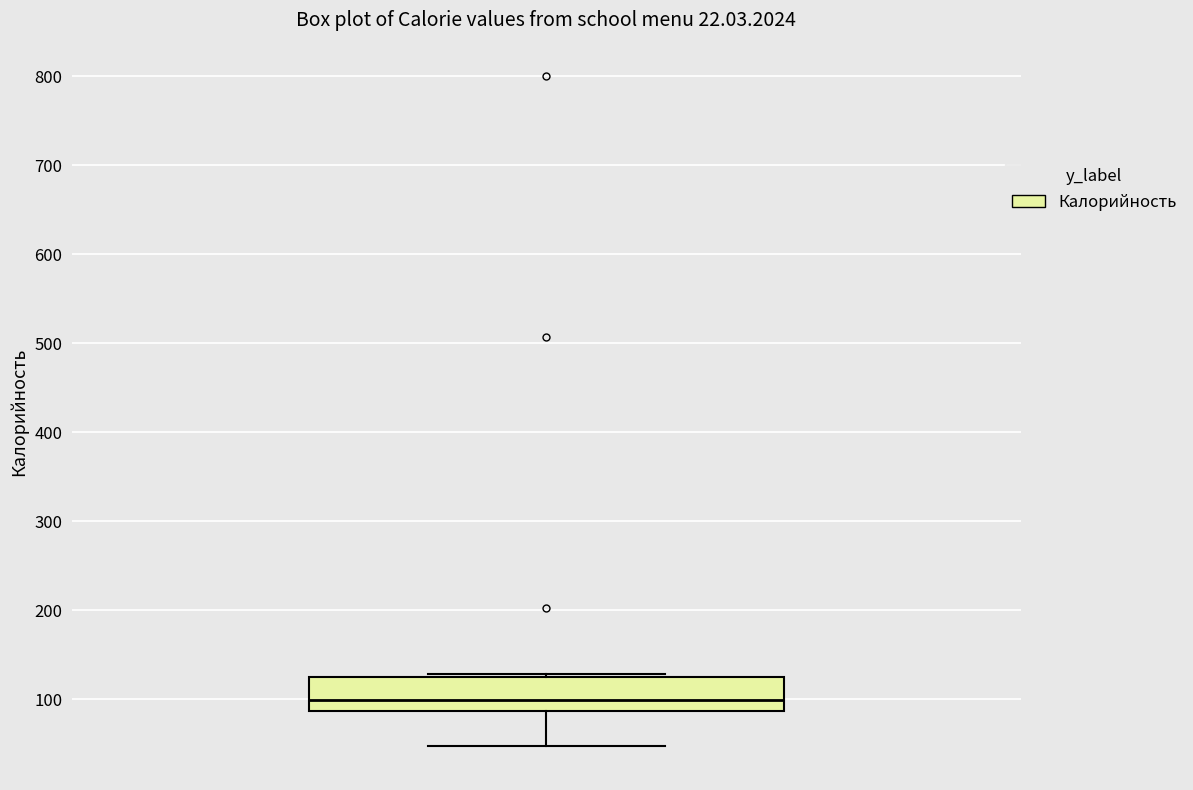

Where is the lower edge of the box on the y-axis? The values are not printed on the chart, so give them approximately, as read against the axis.

90